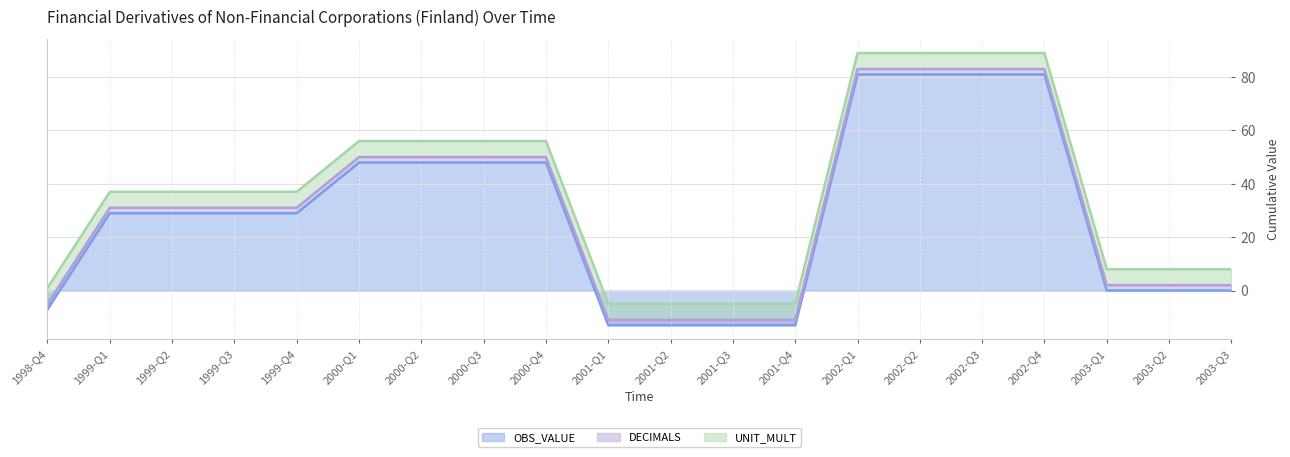

Does the chart display data point markers on the line(s)?

No